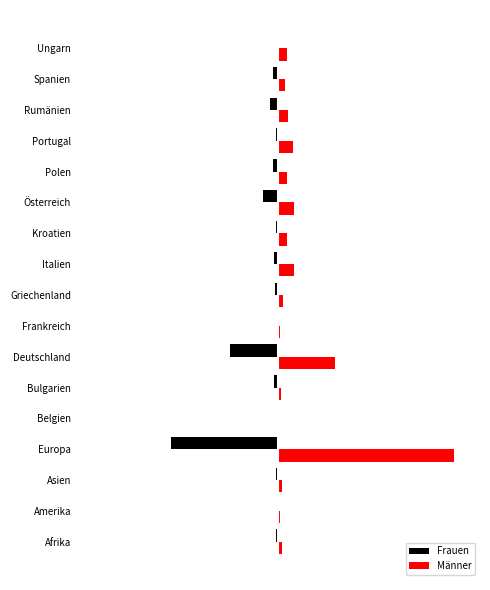

What are all the series names shown in the legend?

Frauen, Männer